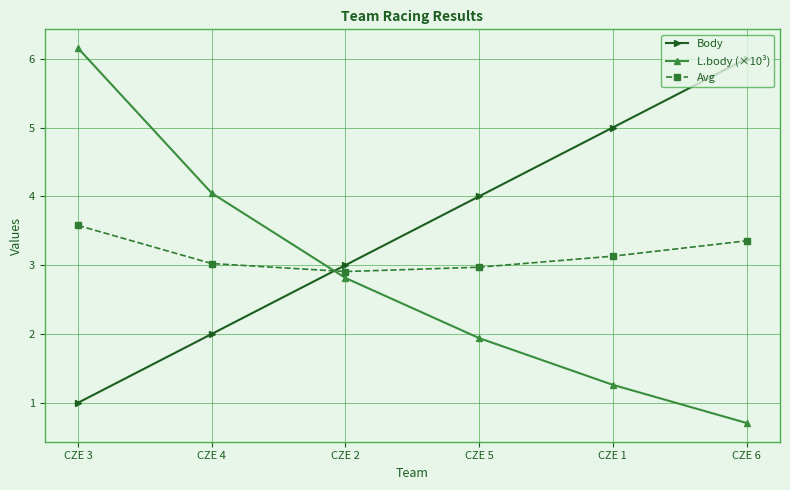

What is the highest value of the Body series?

6.0